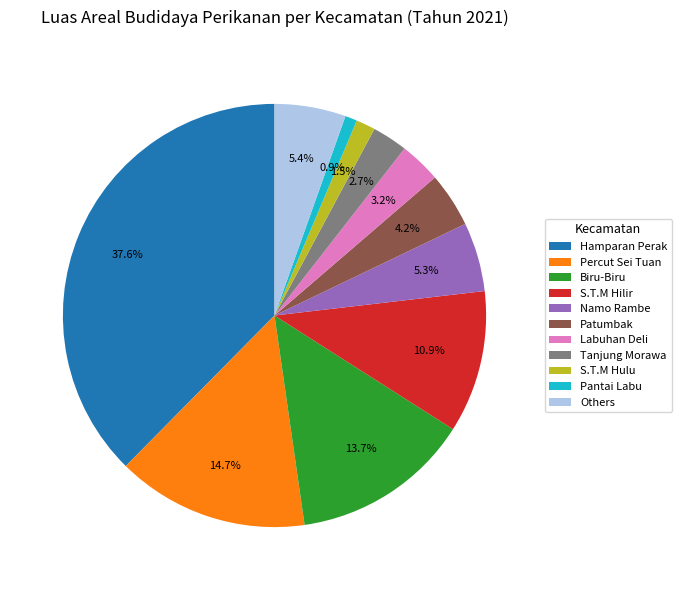

Do Labuhan Deli and Hamparan Perak together represent more than half of the pie?

No